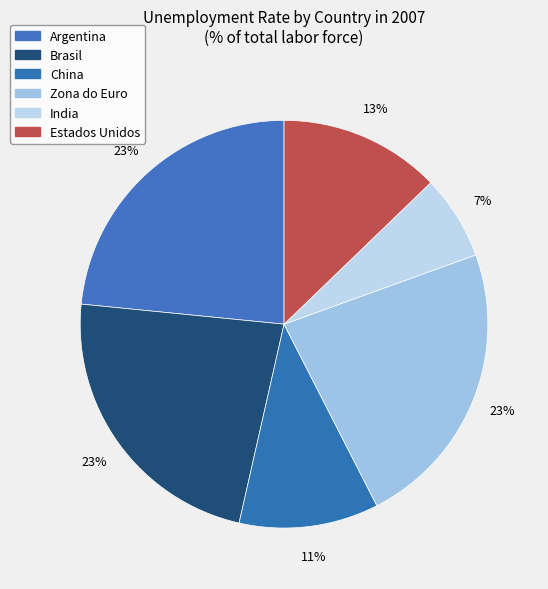

How many slices are in this pie chart?

6